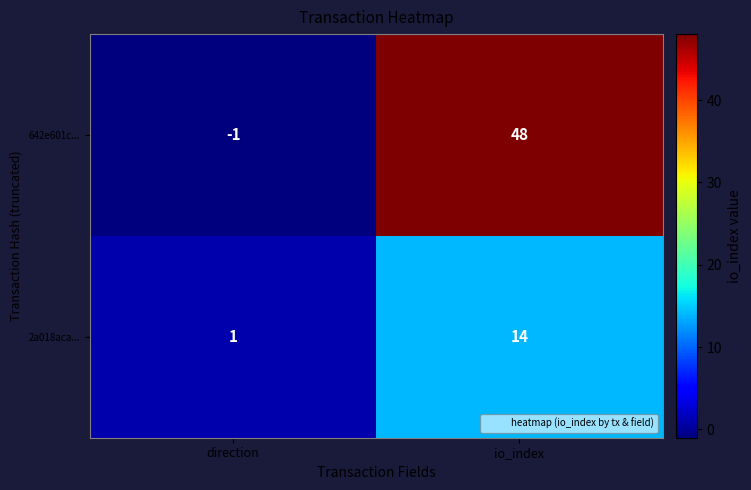

The 2a018aca... series shows 1 at direction. True or false?

True